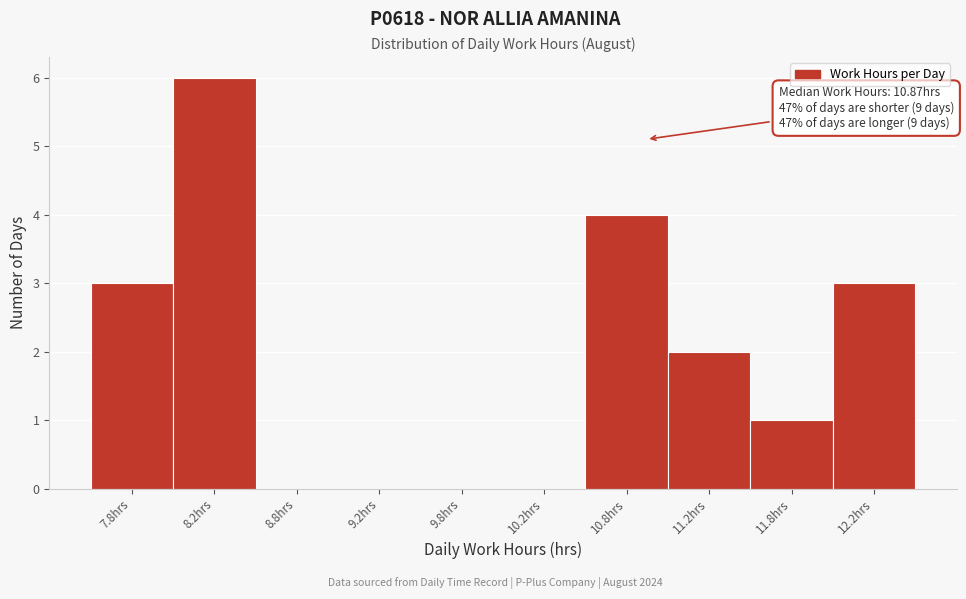

Which range on the x-axis has the tallest bar?

8.0 to 8.5